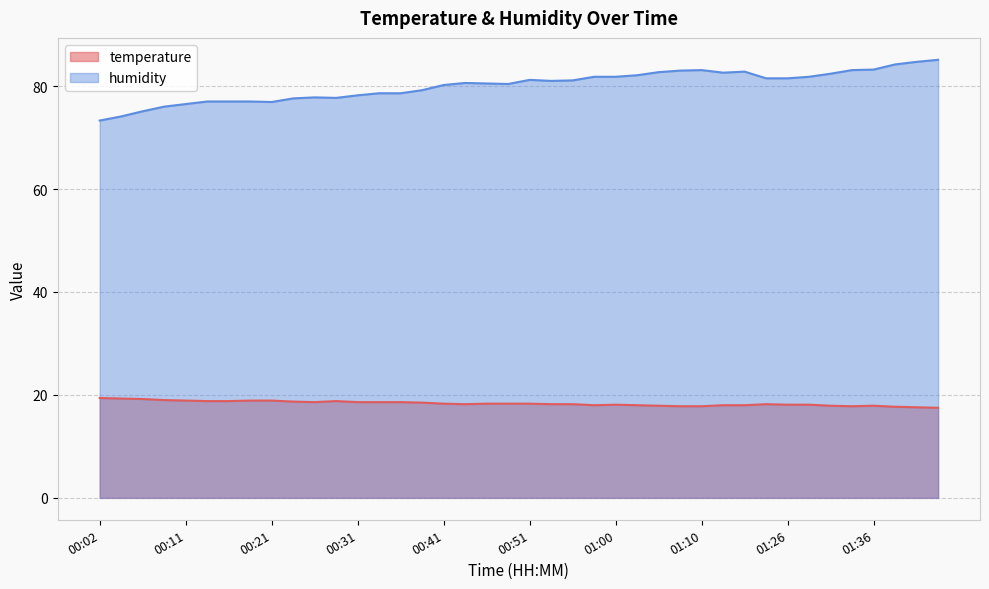

What is the difference between the humidity values at 01:13 and 00:31?

4.4